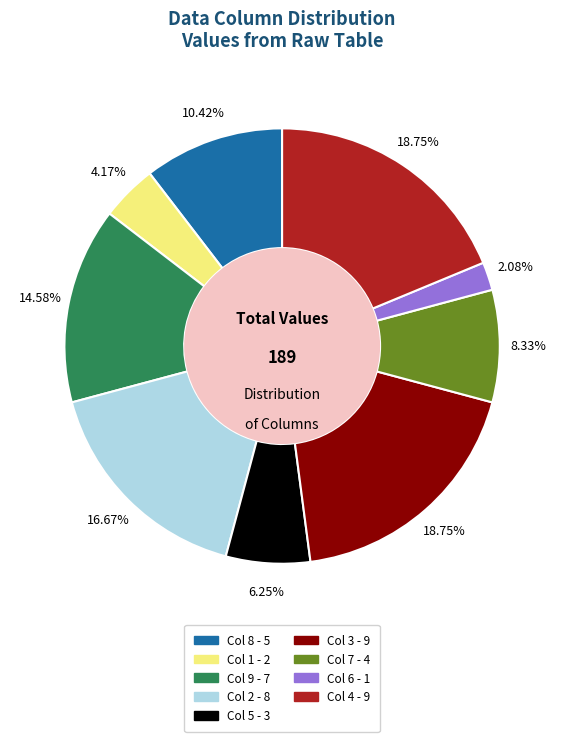

Count the number of slices in the pie.

9